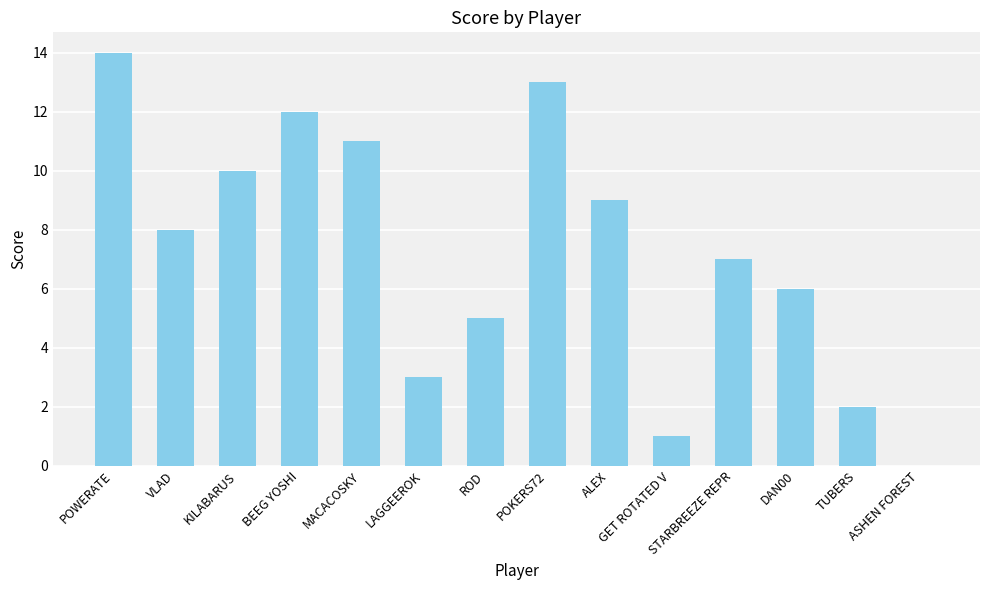

What is the sum of all values?

101